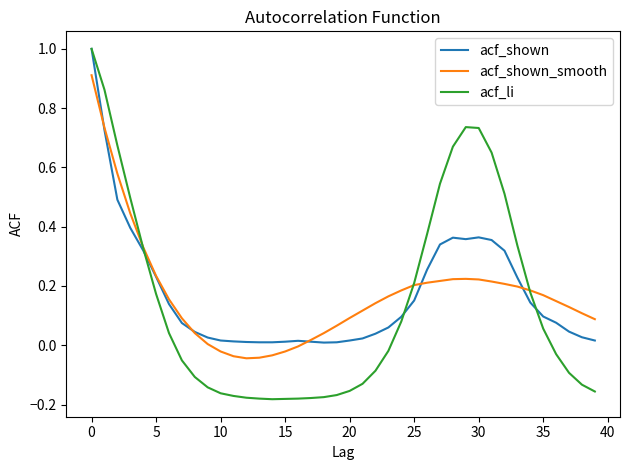

Which series has the widest spread of values?

acf_li